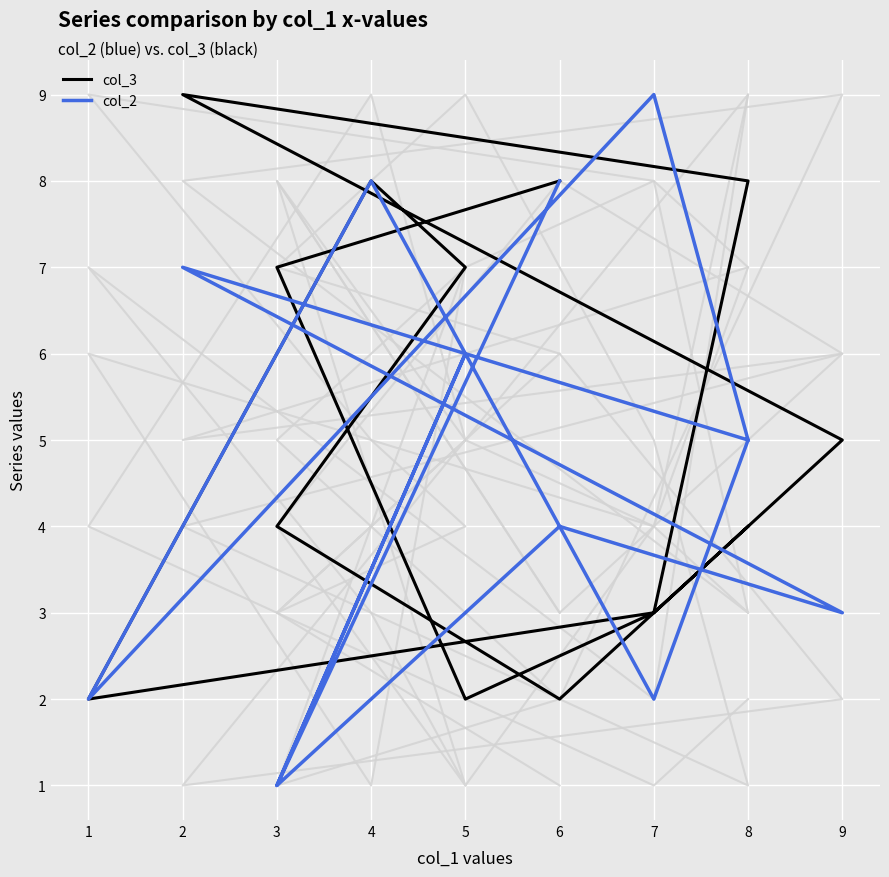

What is the average value of the col_3 series?

5